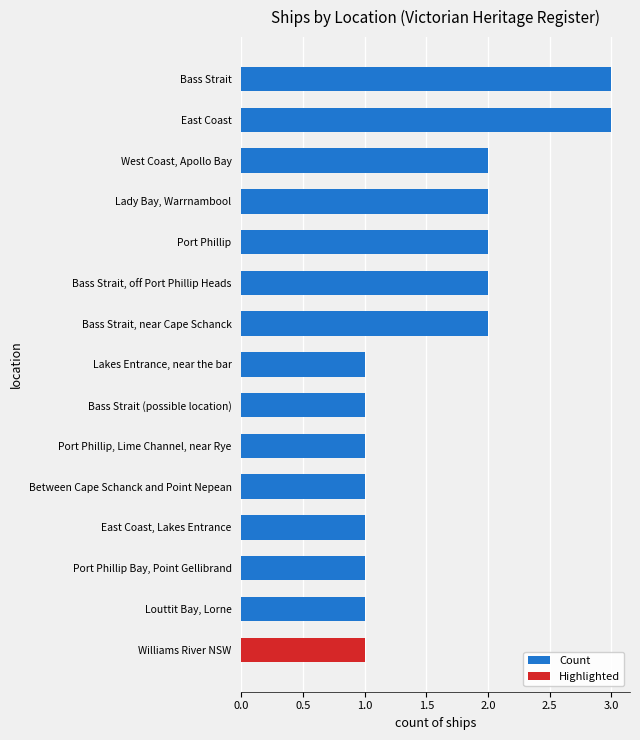

Reading right to left, list all the values displayed in this chart.

3	3	2	2	2	2	2	1	1	1	1	1	1	1	1